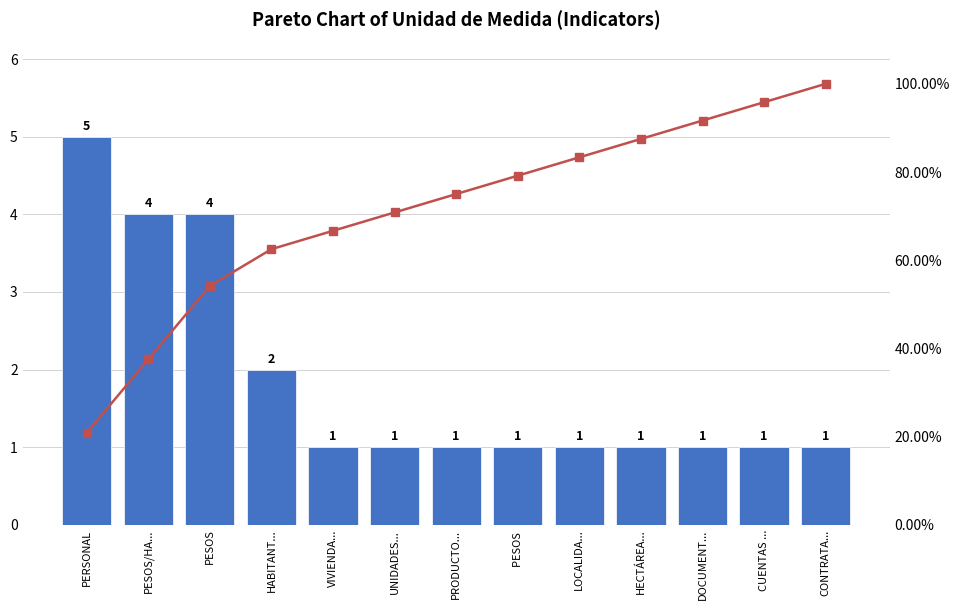

How many distinct data groups are displayed?

2